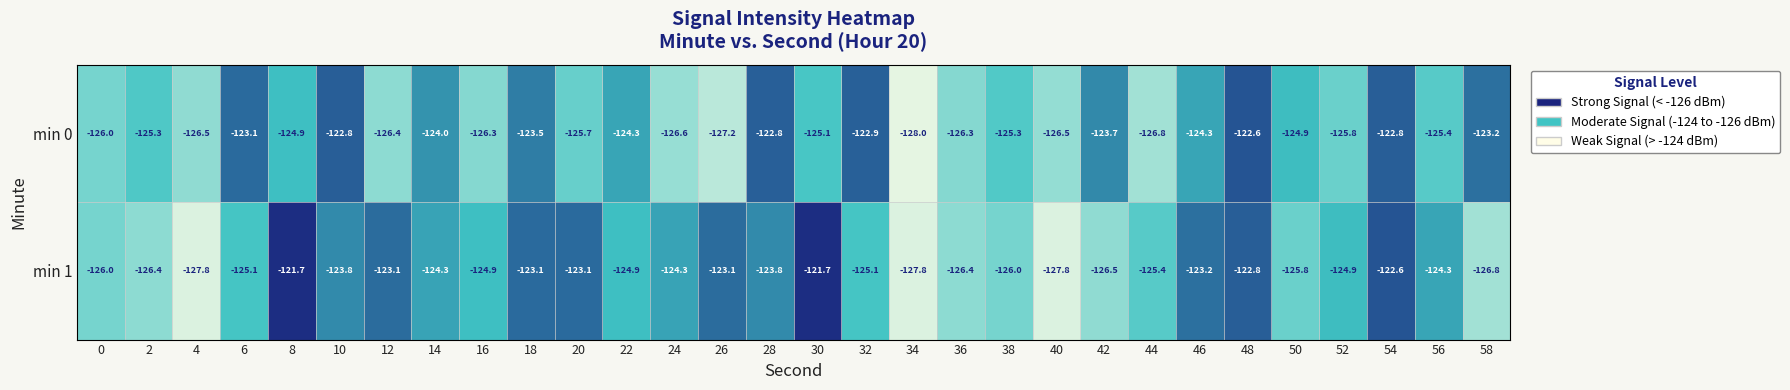

What is the difference between the min 0 values at 24 and 34?

1.4